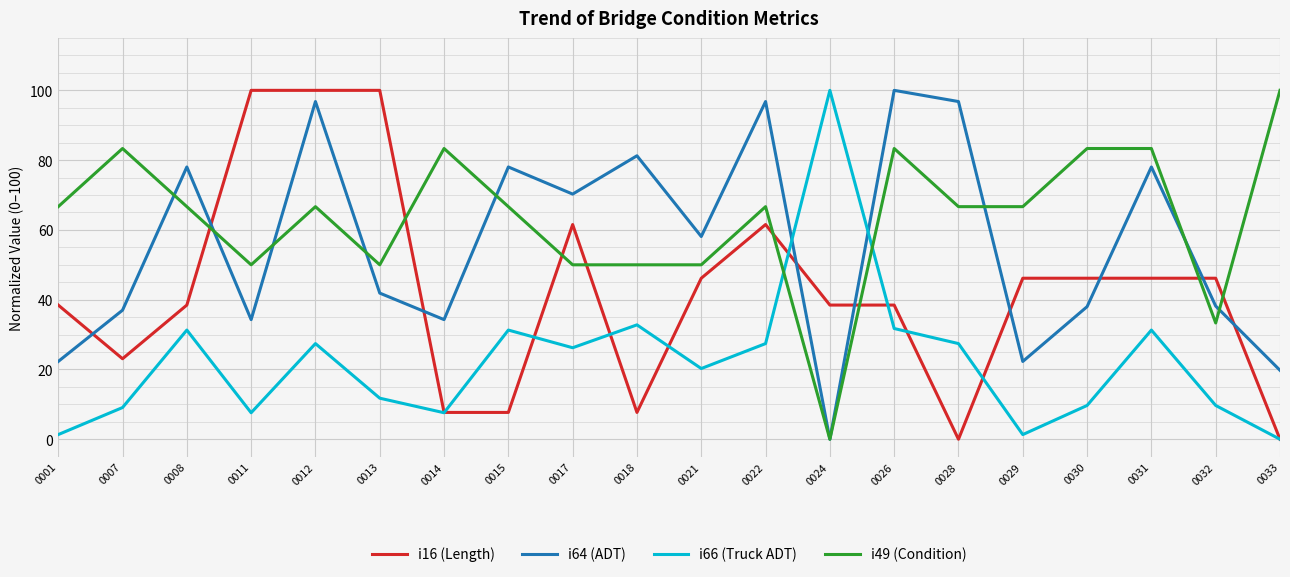

Where is the first local minimum for i49 (Condition)?

0011